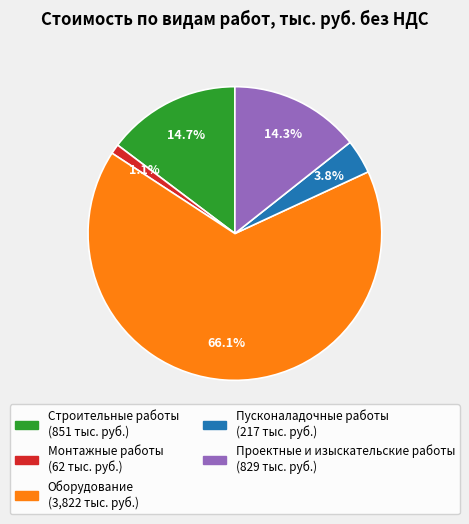

What is the smallest slice in the pie chart?

Монтажные работы